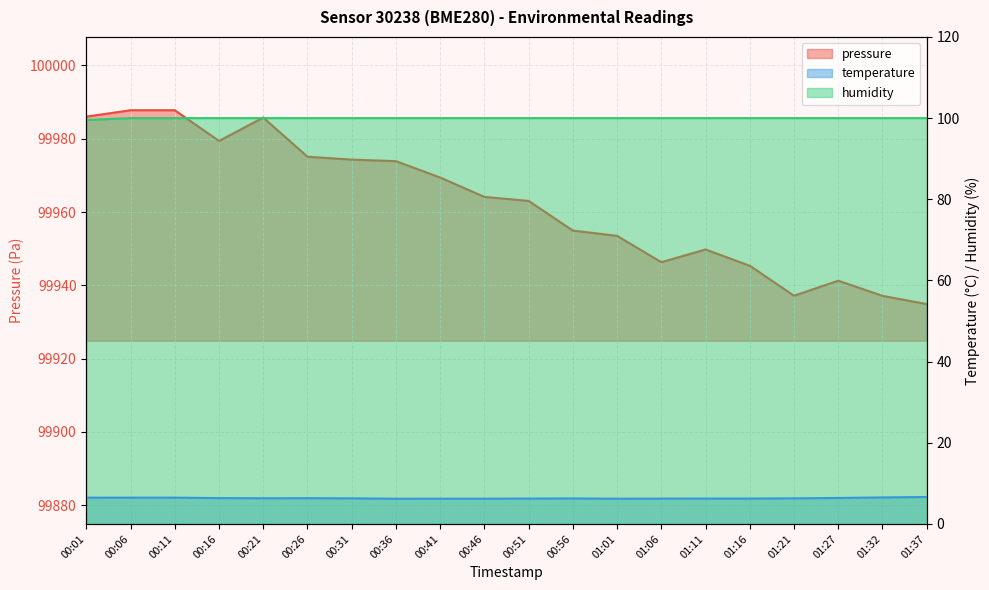

What is the average value of the humidity series?

100.0